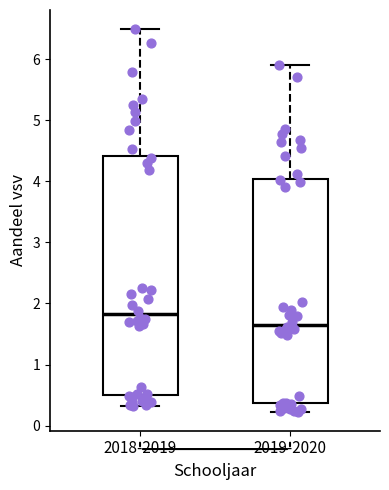

Comparing the boxes themselves (not the whiskers), which one is the tallest?

2018-2019